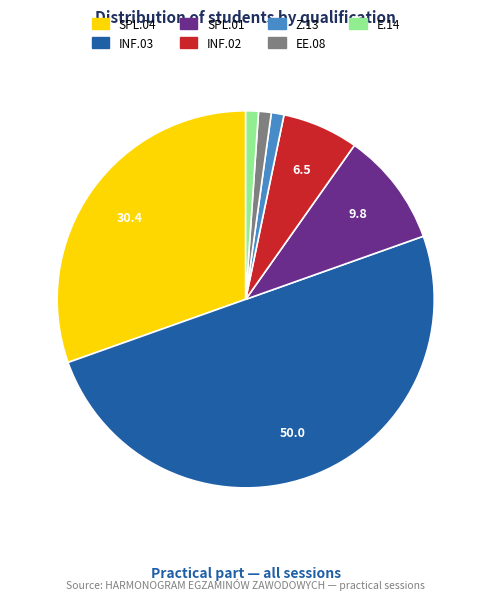

The SPL.01 slice represents 10% of the pie. True or false?

True